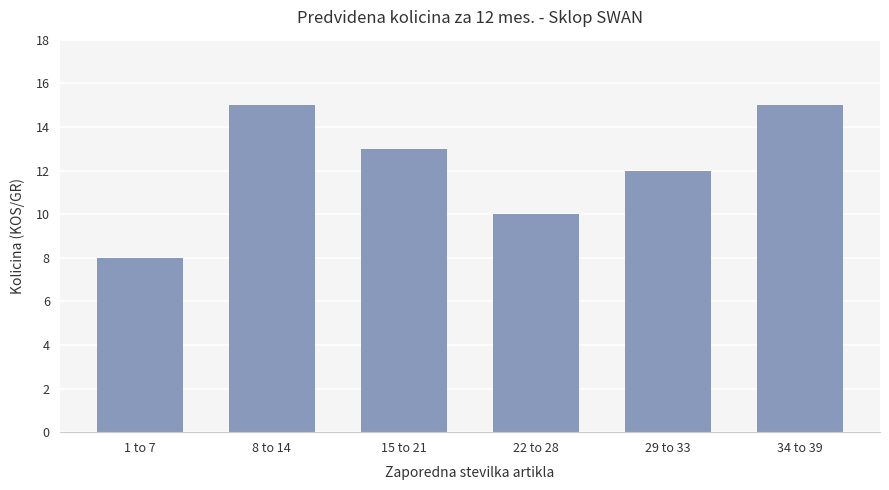

What is the label of the 4th bar from the right?

15 to 21